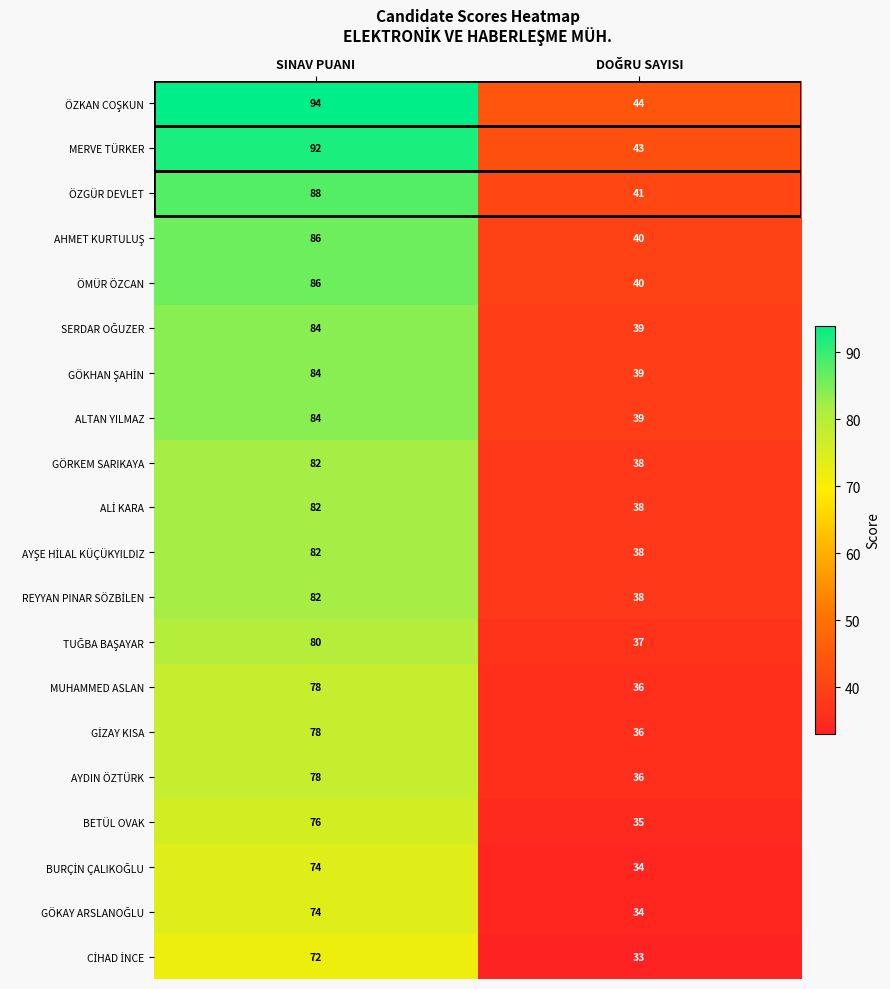

At which category is the sum across all series the highest?

SINAV PUANI